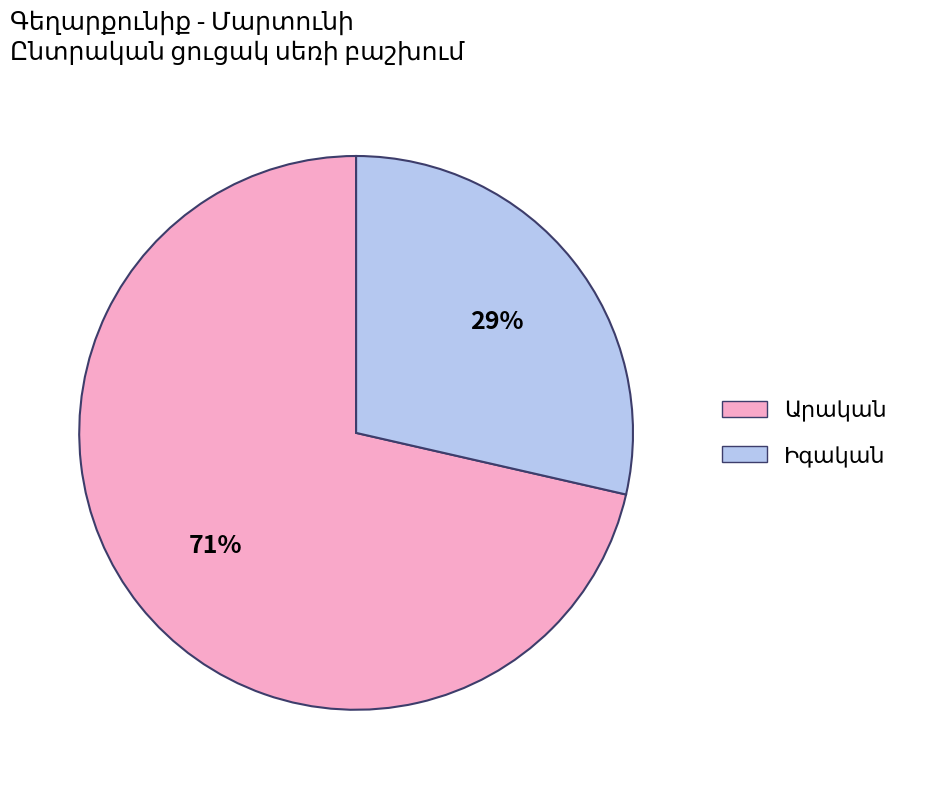

How many slices are in this pie chart?

2